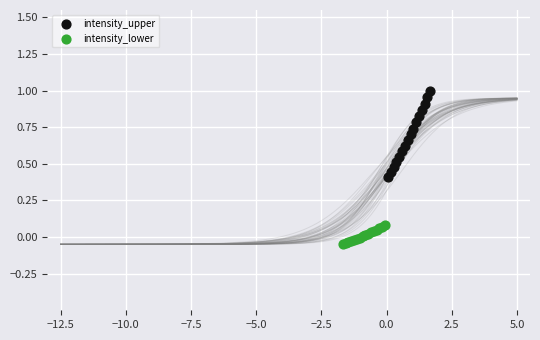

Which series has the largest Y range (max minus min)?

intensity_upper